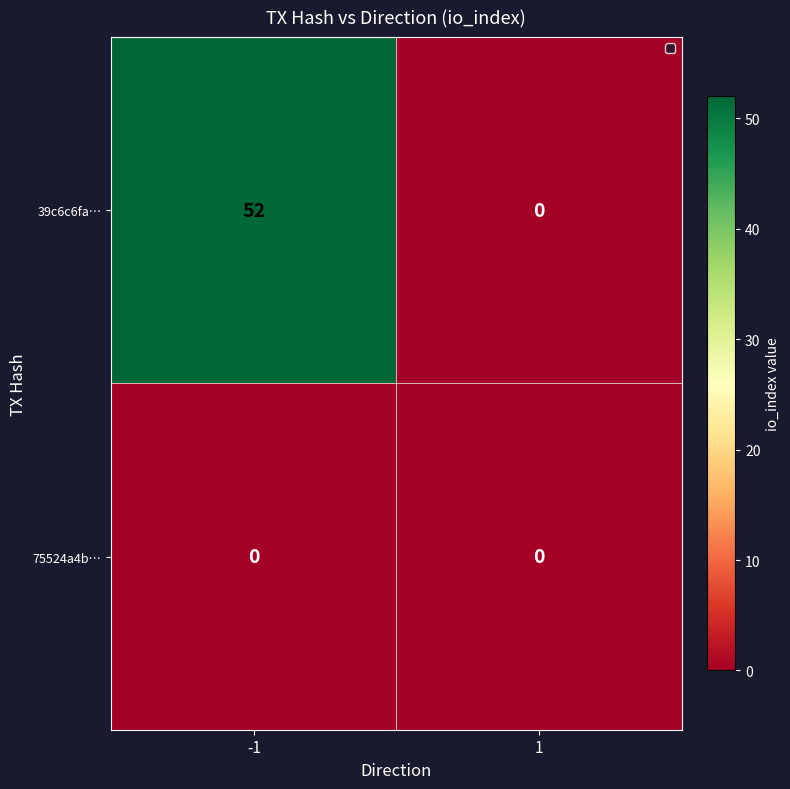

Reading left to right, transcribe all the data shown in this chart.

39c6c6fa…: 52	0
75524a4b…: 0	0